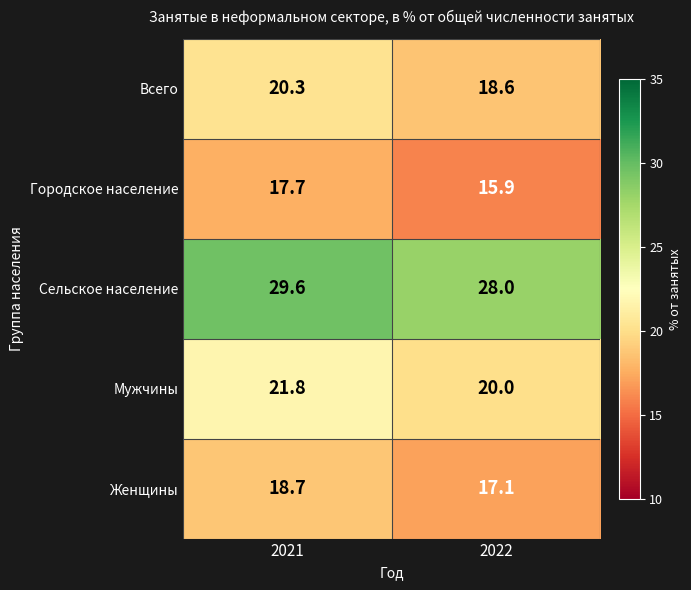

The Сельское население series shows 28.0 at 2022. True or false?

True